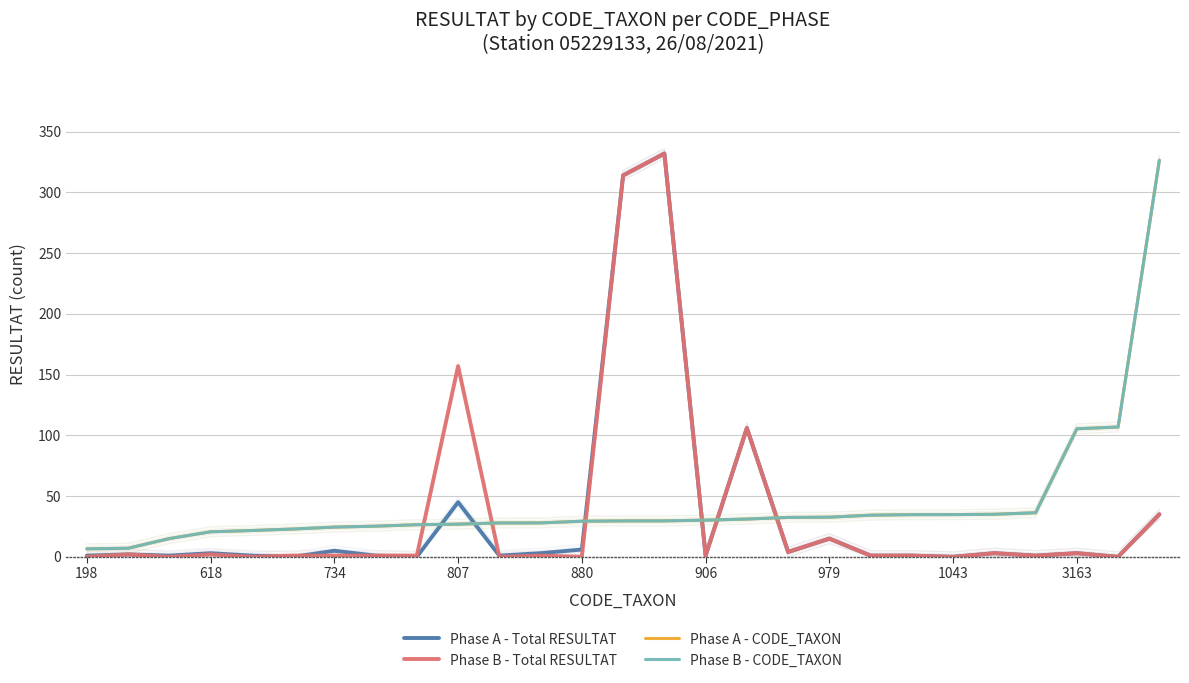

In Phase B - Total RESULTAT, how many points are lower than both neighbors (excluding endpoints)?

9